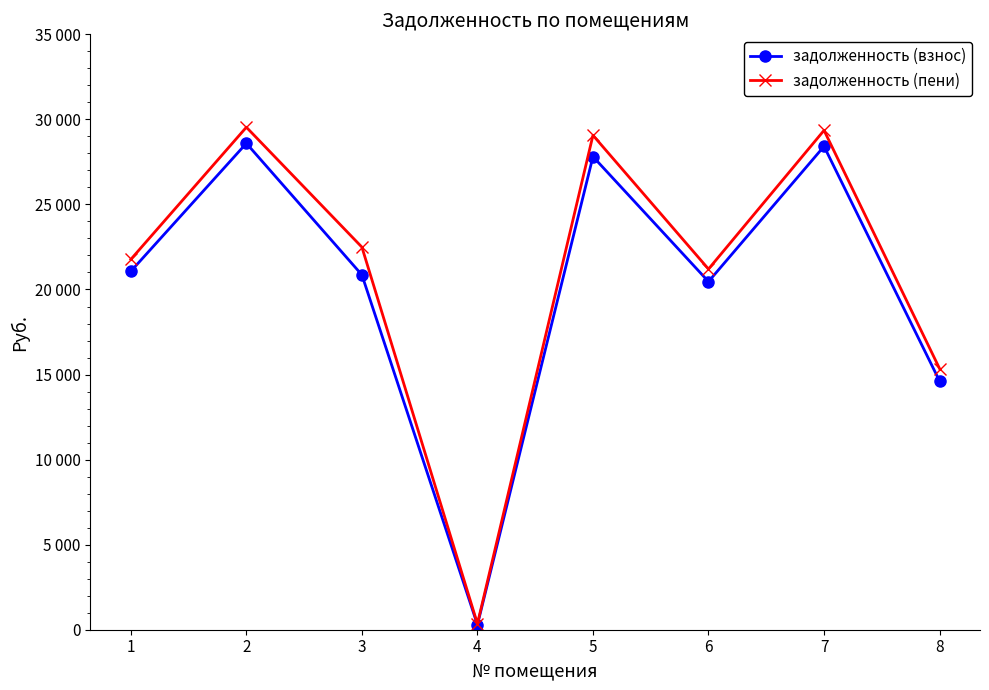

Reading left to right, list all the values displayed in this chart.

задолженность (взнос): 21071.1	28593.5	20858.8	293.3	27811.7	20464.6	28415.6	14619.5
задолженность (пени): 21770.8	29538.3	22490.9	350.1	29066.7	21201.7	29355.1	15351.2